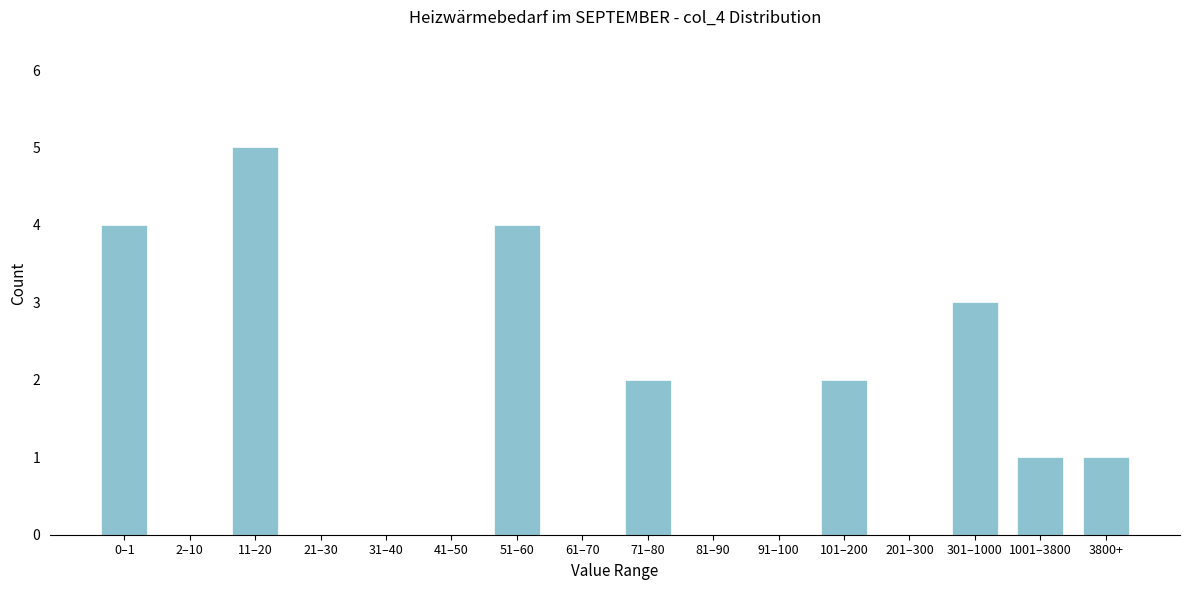

Reading right to left, what are all the values shown in this chart?

3800+=1	1001–3800=1	301–1000=3	201–300=0	101–200=2	91–100=0	81–90=0	71–80=2	61–70=0	51–60=4	41–50=0	31–40=0	21–30=0	11–20=5	2–10=0	0–1=4